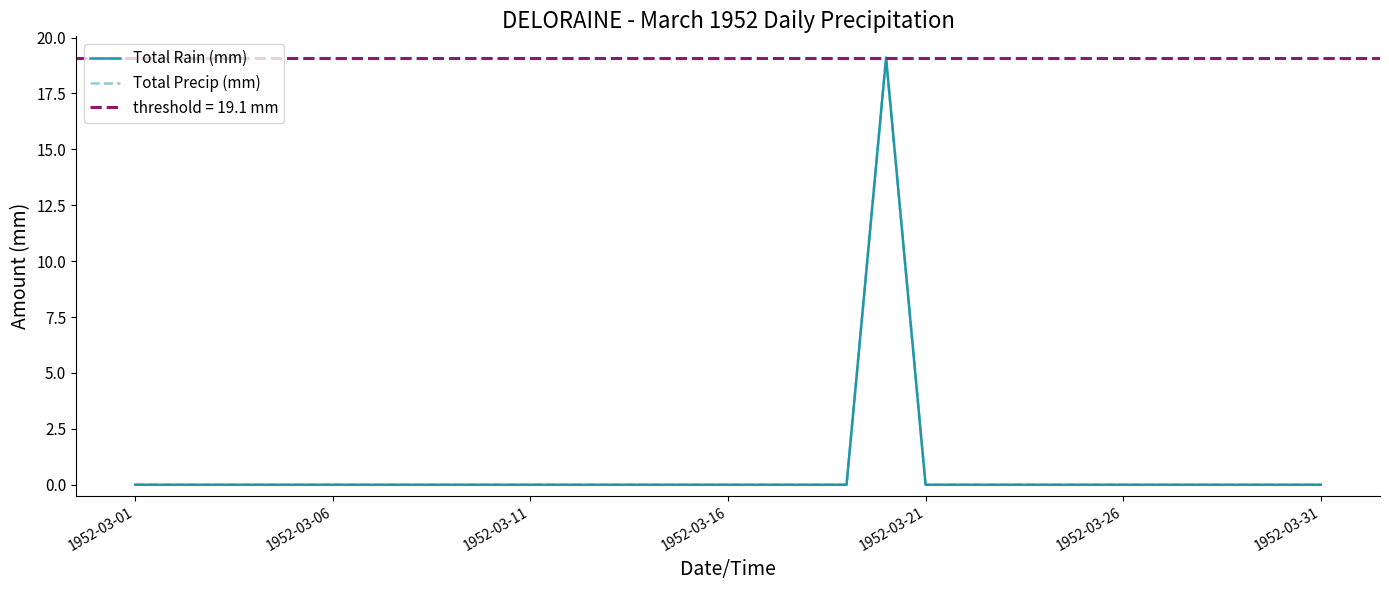

True or false: Total Rain (mm) and Total Precip (mm) intersect in this chart.

False